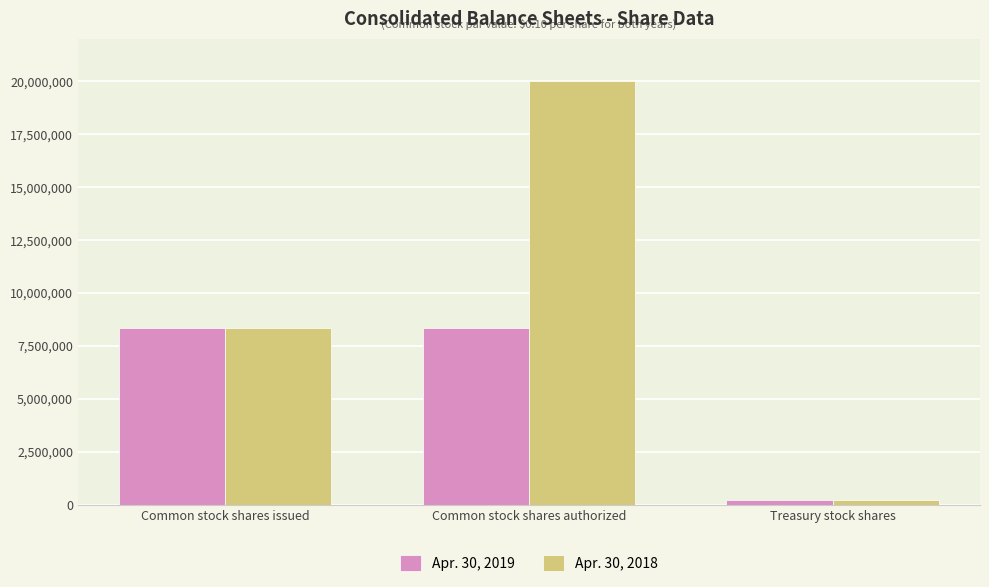

What is the difference between the maximum and minimum values in the Apr. 30, 2019 series?

8127904